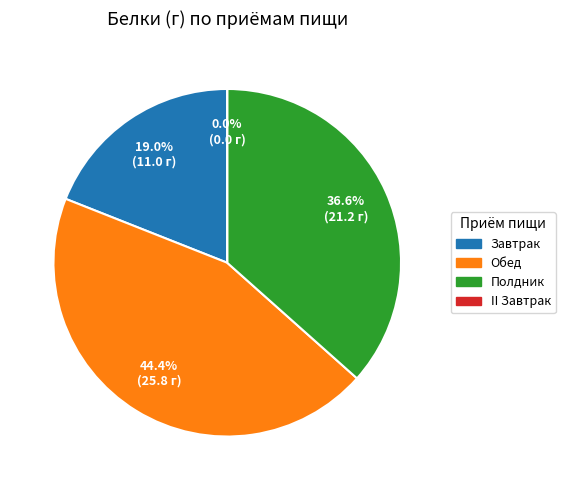

True or false: Обед accounts for 54% of the total.

False